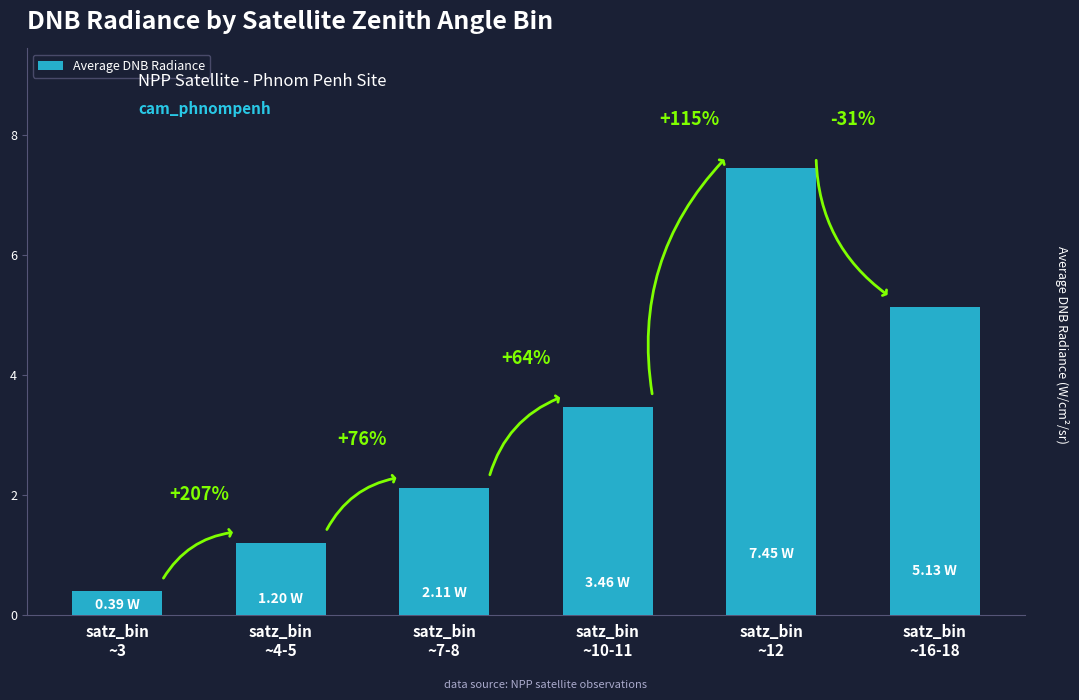

The chart shows a value of 0.3 at satz_bin
~4-5. True or false?

False